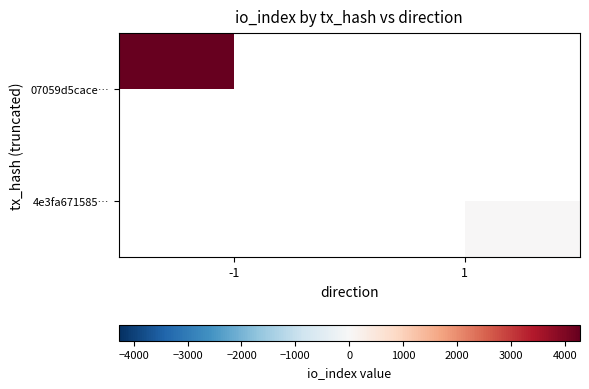

List the series in order of their peak value, highest first.

07059d5cace…, 4e3fa671585…